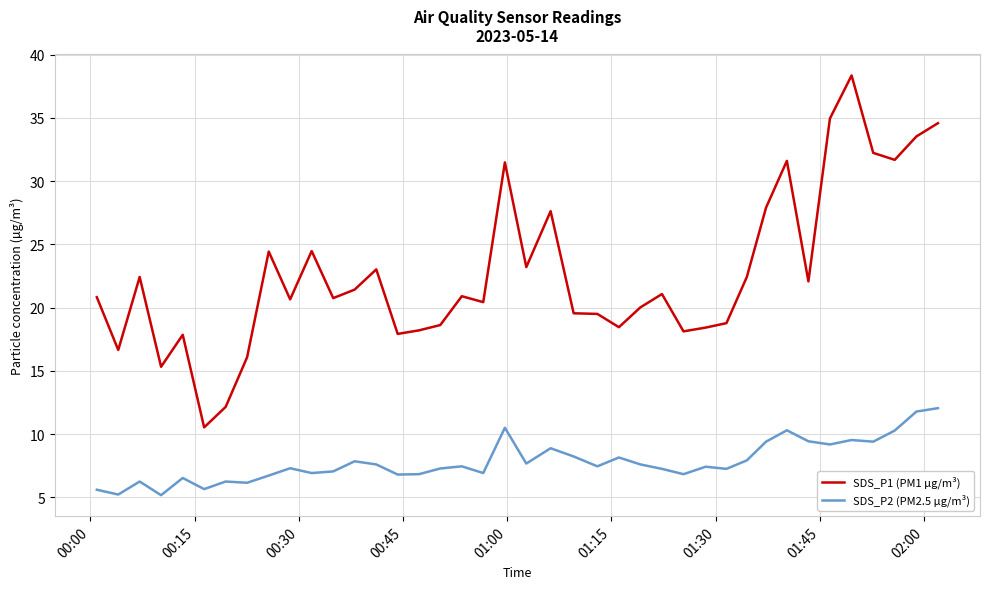

Which series has the largest total across all categories?

SDS_P1 (PM1 µg/m³)